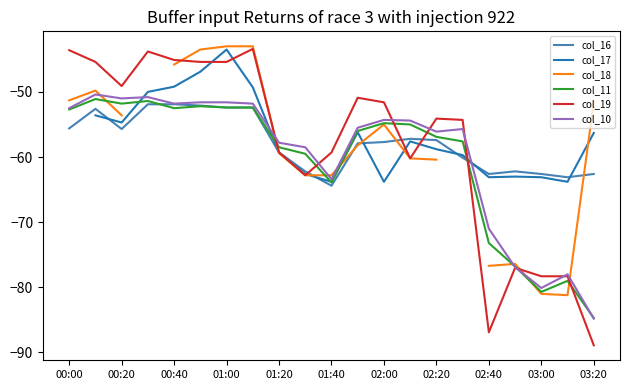

Is it true that col_10 equals -56.1 at 02:20?

True